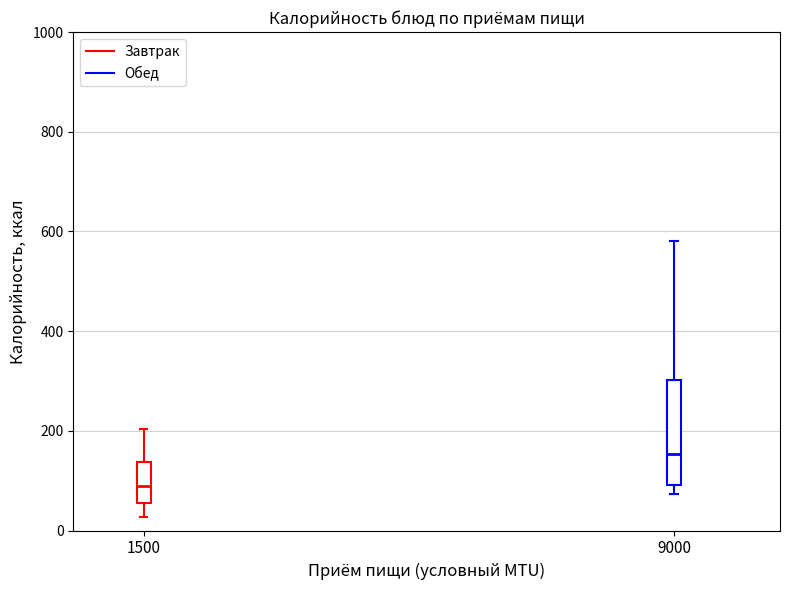

Which box is the tallest, from its lower edge to its upper edge?

9000